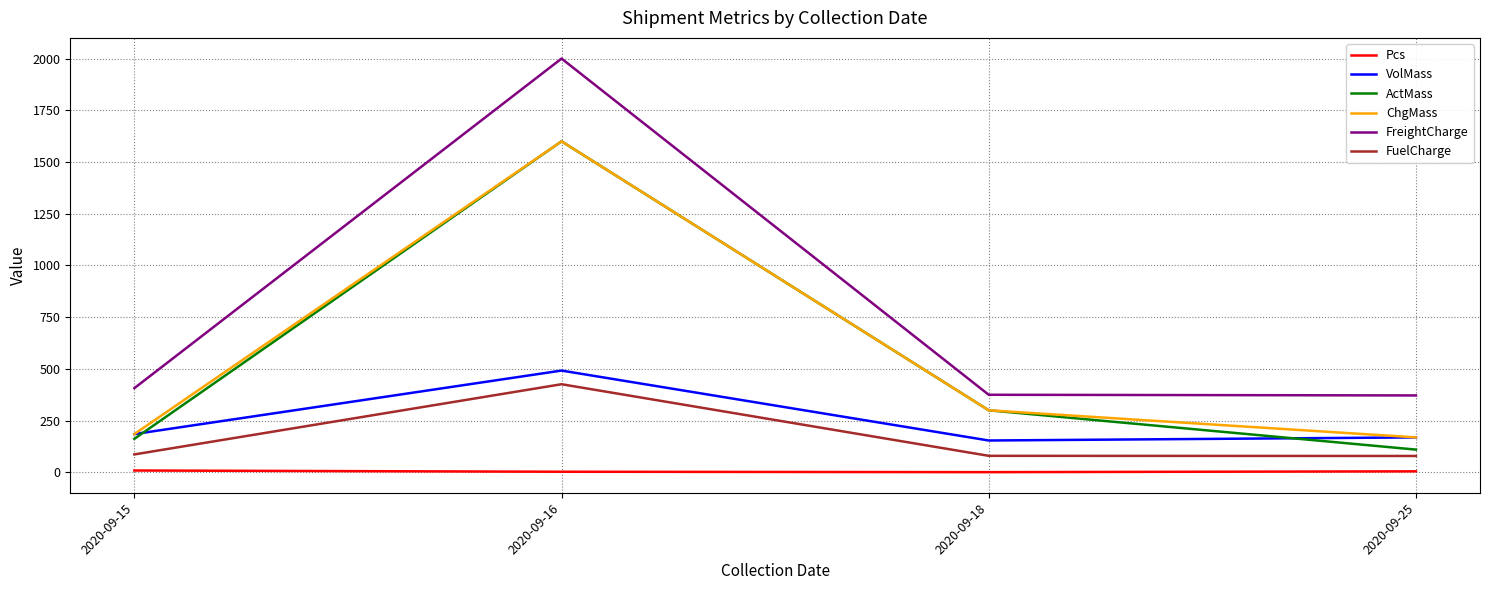

True or false: FreightCharge and FuelCharge cross at least once.

False